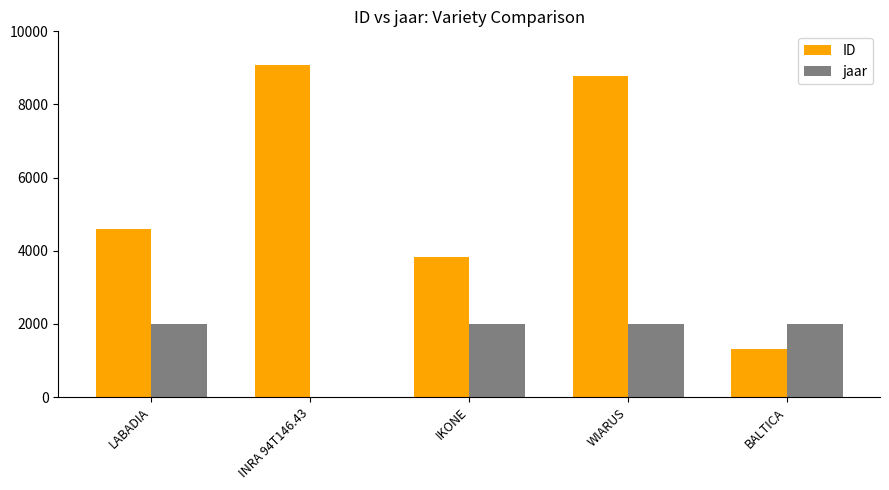

Is the value of ID at INRA 94T146.43 greater than the value of jaar at LABADIA?

Yes